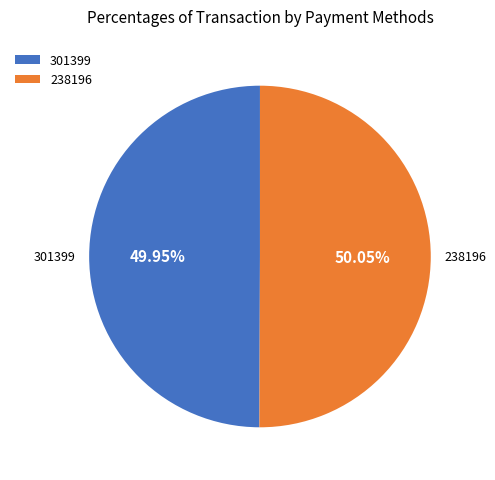

Does any single category account for the majority?

Yes